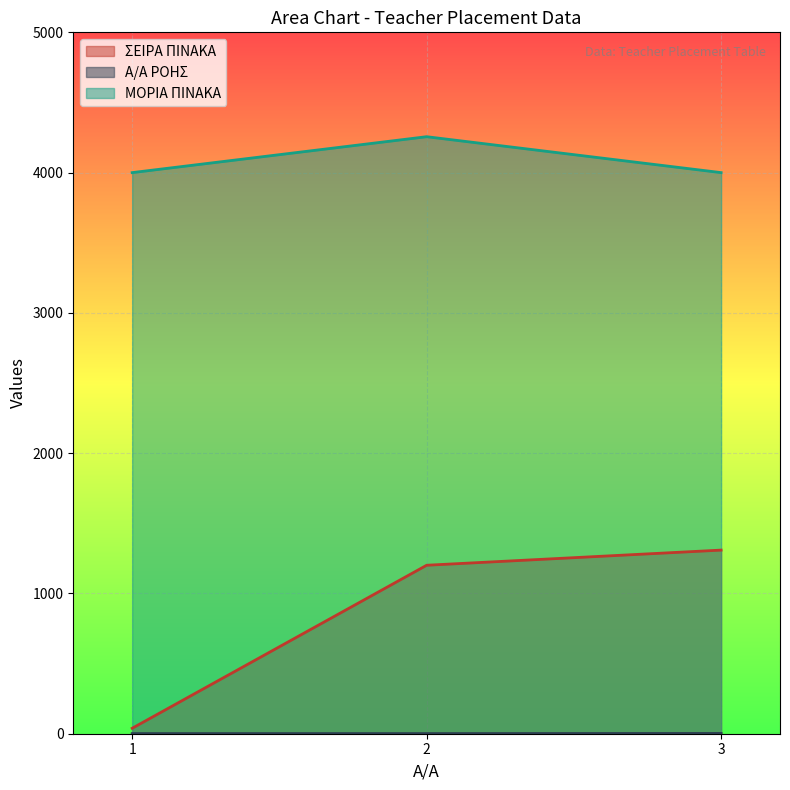

At which label does ΣΕΙΡΑ ΠΙΝΑΚΑ reach its peak?

3